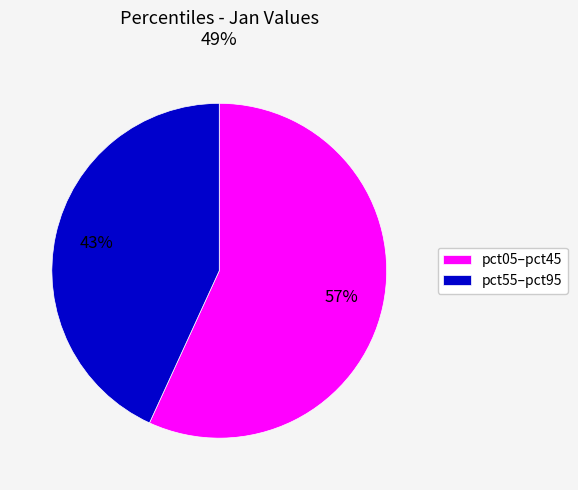

To the nearest percent, what portion does pct05–pct45 represent?

57%